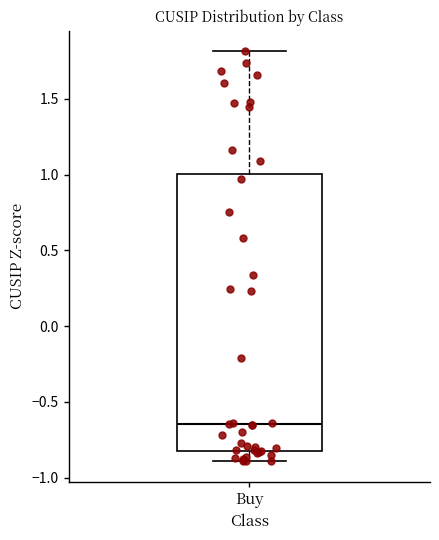

Transcribe this box plot: give where the median line is, the range the box spans, and where the two whiskers end, as read against the y-axis. The values are not printed on the chart, so give them approximately, as read against the axis.

median -0.65, box -0.80 to 1.00, whiskers -0.90 to 1.80